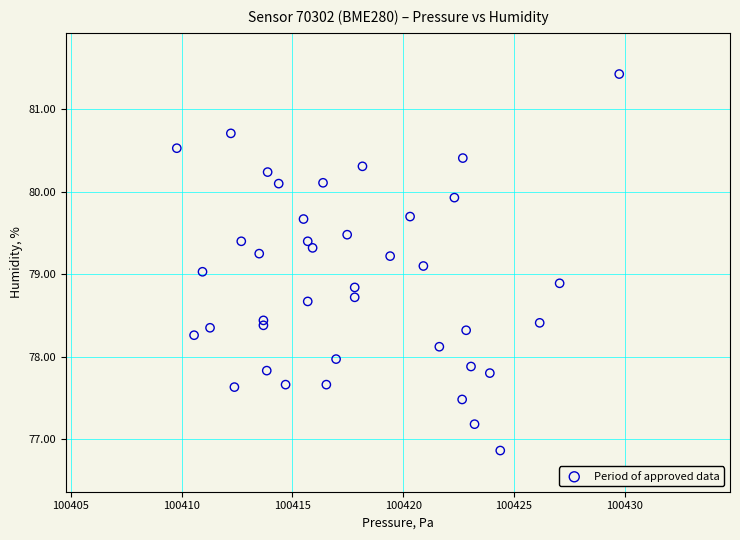

What is the range of X values (max minus min)?

20.0